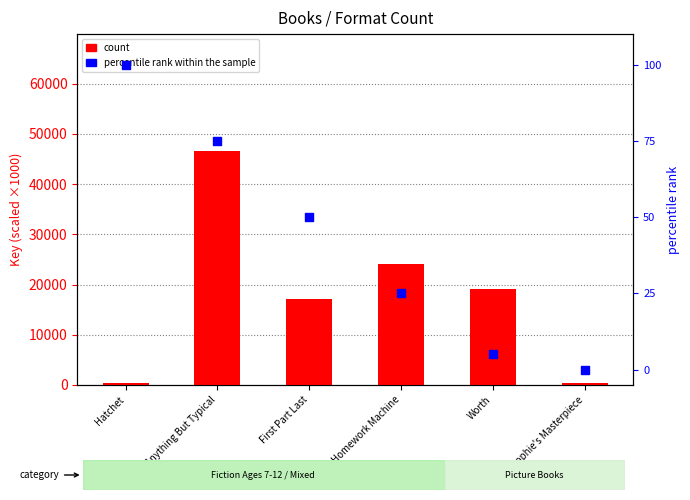

What is the total value across all series at Sophie's Masterpiece?

335.6